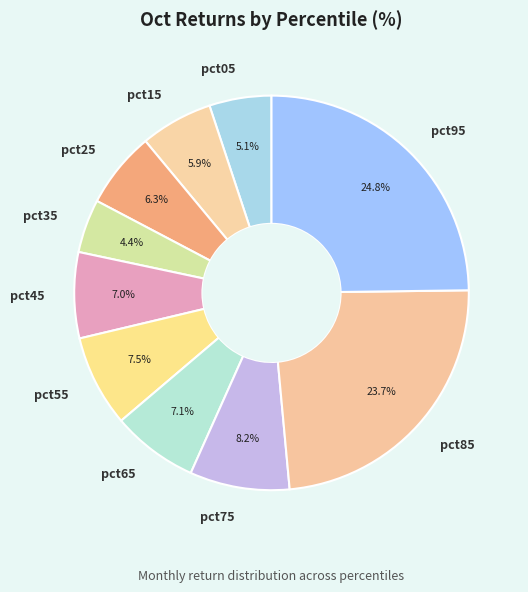

Do pct55 and pct95 together represent more than half of the pie?

No